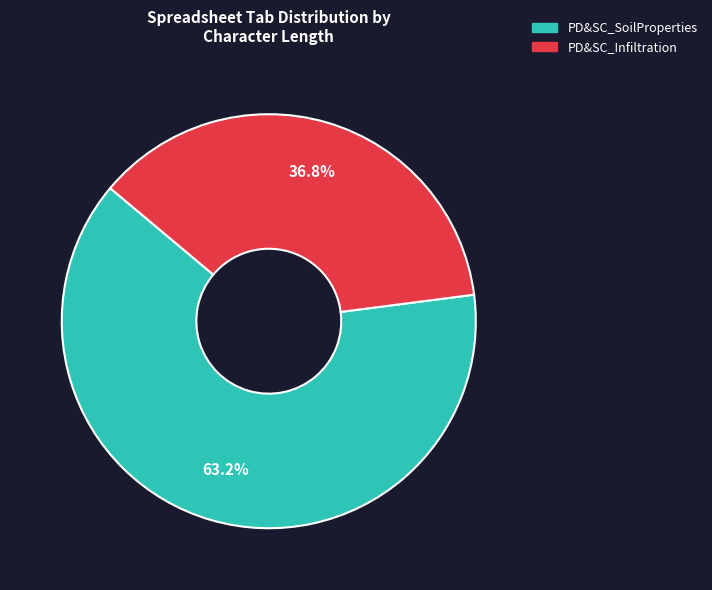

Which slice is the largest?

PD&SC_SoilProperties